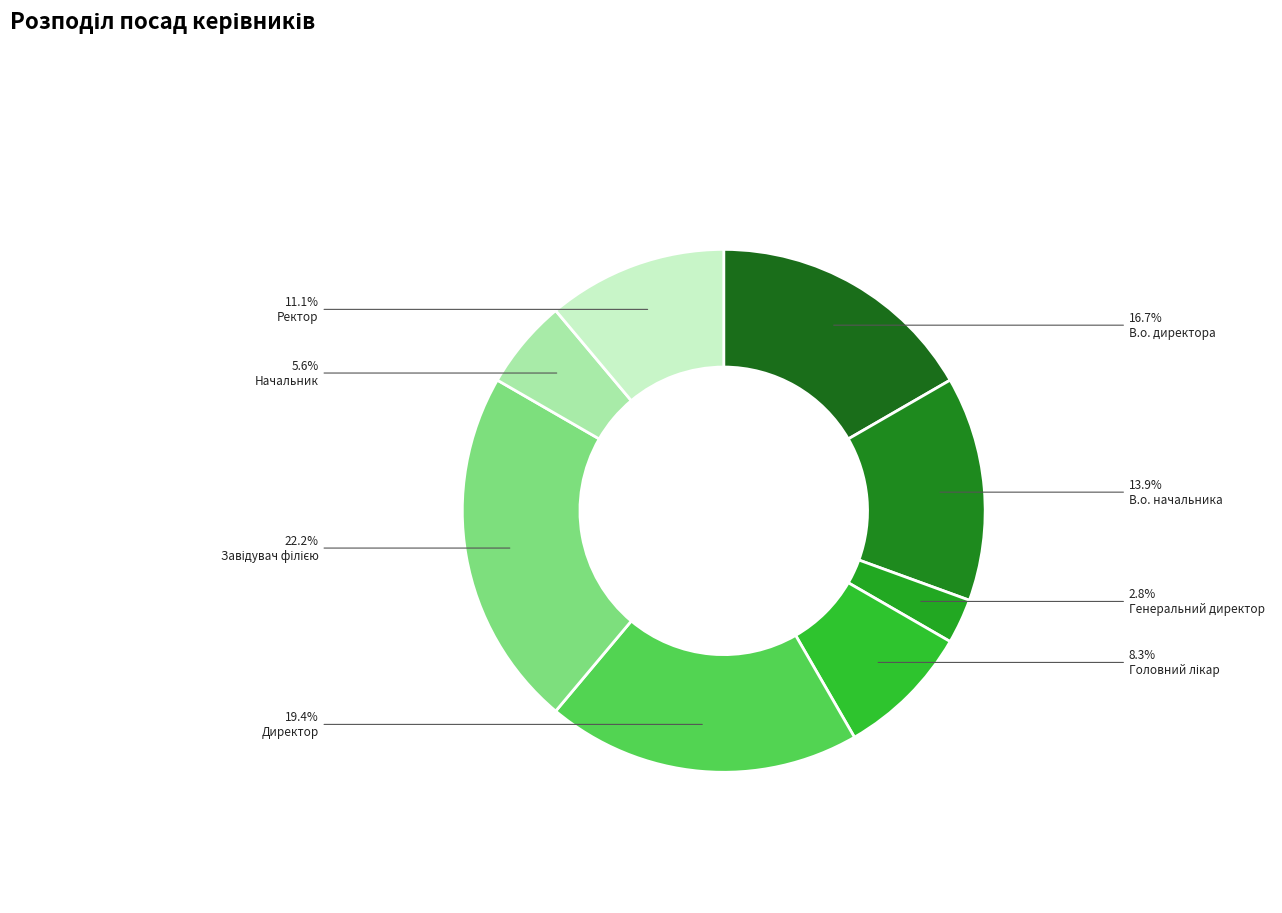

What is the smallest slice in the pie chart?

Генеральний директор